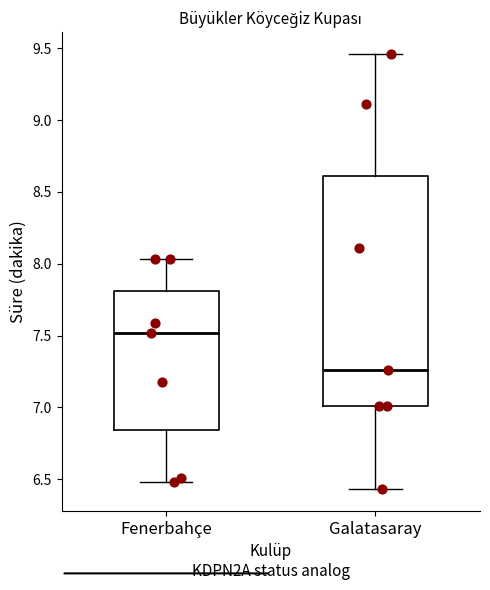

Reading left to right, transcribe this box plot: for each box, give where its median line is, the range the box spans, and where its two whiskers end, as read against the y-axis. The values are not printed on the chart, so give them approximately, as read against the axis.

Fenerbahçe: median 7.50, box 6.85 to 7.80, whiskers 6.50 to 8.05
Galatasaray: median 7.25, box 7.00 to 8.60, whiskers 6.45 to 9.45